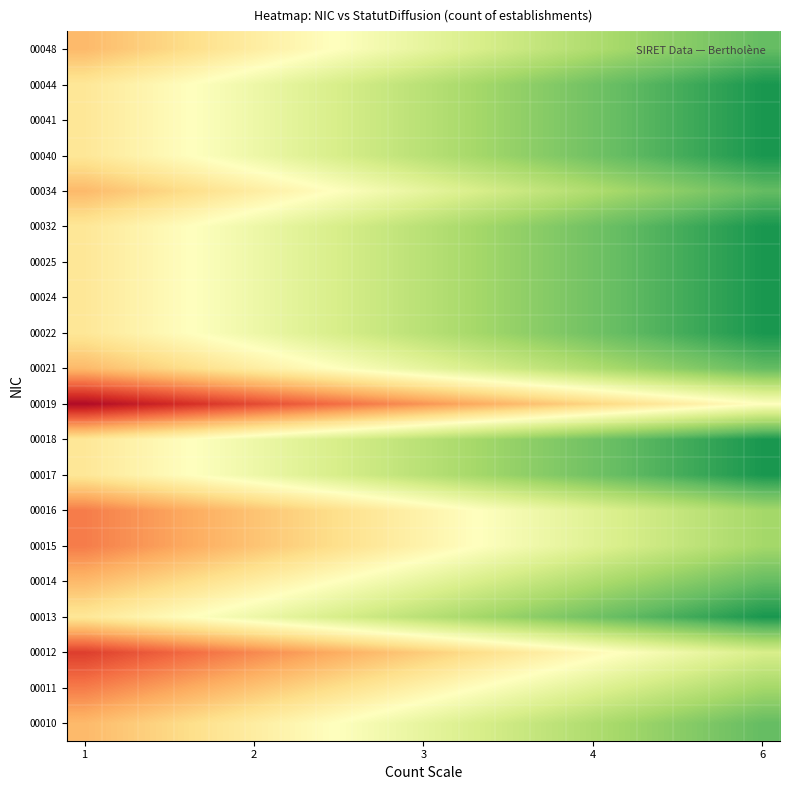

Reading right to left, list all the values displayed in this chart.

00010: 0.6	0.5	0.5	0.4	0.4	0.3	0.3	0.2	0.2	0.2	0.1	0.0	0.0	-0.1	-0.1	-0.2	-0.2	-0.2	-0.3	-0.4
00011: 0.4	0.3	0.3	0.2	0.2	0.2	0.1	0.1	0.0	-0.0	-0.1	-0.1	-0.2	-0.2	-0.3	-0.3	-0.4	-0.4	-0.5	-0.5
00012: 0.2	0.1	0.1	0.0	0.0	-0.1	-0.1	-0.2	-0.2	-0.2	-0.3	-0.4	-0.4	-0.5	-0.5	-0.6	-0.6	-0.7	-0.7	-0.8
00013: 0.8	0.8	0.7	0.6	0.6	0.6	0.5	0.5	0.4	0.4	0.3	0.2	0.2	0.1	0.1	0.0	0.0	-0.1	-0.1	-0.2
00014: 0.6	0.5	0.5	0.4	0.4	0.3	0.3	0.2	0.2	0.2	0.1	0.0	0.0	-0.1	-0.1	-0.2	-0.2	-0.2	-0.3	-0.4
00015: 0.4	0.3	0.3	0.2	0.2	0.2	0.1	0.1	0.0	-0.0	-0.1	-0.1	-0.2	-0.2	-0.3	-0.3	-0.4	-0.4	-0.5	-0.5
00016: 0.4	0.3	0.3	0.2	0.2	0.2	0.1	0.1	0.0	-0.0	-0.1	-0.1	-0.2	-0.2	-0.3	-0.3	-0.4	-0.4	-0.5	-0.5
00017: 0.8	0.8	0.7	0.6	0.6	0.6	0.5	0.5	0.4	0.4	0.3	0.2	0.2	0.1	0.1	0.0	0.0	-0.1	-0.1	-0.2
00018: 0.8	0.8	0.7	0.6	0.6	0.6	0.5	0.5	0.4	0.4	0.3	0.2	0.2	0.1	0.1	0.0	0.0	-0.1	-0.1	-0.2
00019: 0.0	-0.1	-0.1	-0.2	-0.2	-0.2	-0.3	-0.3	-0.4	-0.4	-0.5	-0.6	-0.6	-0.7	-0.7	-0.8	-0.8	-0.8	-0.9	-0.9
00021: 0.6	0.5	0.5	0.4	0.4	0.3	0.3	0.2	0.2	0.2	0.1	0.0	0.0	-0.1	-0.1	-0.2	-0.2	-0.2	-0.3	-0.4
00022: 0.8	0.8	0.7	0.6	0.6	0.6	0.5	0.5	0.4	0.4	0.3	0.2	0.2	0.1	0.1	0.0	0.0	-0.1	-0.1	-0.2
00024: 0.8	0.8	0.7	0.6	0.6	0.6	0.5	0.5	0.4	0.4	0.3	0.2	0.2	0.1	0.1	0.0	0.0	-0.1	-0.1	-0.2
00025: 0.8	0.8	0.7	0.6	0.6	0.6	0.5	0.5	0.4	0.4	0.3	0.2	0.2	0.1	0.1	0.0	0.0	-0.1	-0.1	-0.2
00032: 0.8	0.8	0.7	0.6	0.6	0.6	0.5	0.5	0.4	0.4	0.3	0.2	0.2	0.1	0.1	0.0	0.0	-0.1	-0.1	-0.2
00034: 0.6	0.5	0.5	0.4	0.4	0.3	0.3	0.2	0.2	0.2	0.1	0.0	0.0	-0.1	-0.1	-0.2	-0.2	-0.2	-0.3	-0.4
00040: 0.8	0.8	0.7	0.6	0.6	0.6	0.5	0.5	0.4	0.4	0.3	0.2	0.2	0.1	0.1	0.0	0.0	-0.1	-0.1	-0.2
00041: 0.8	0.8	0.7	0.6	0.6	0.6	0.5	0.5	0.4	0.4	0.3	0.2	0.2	0.1	0.1	0.0	0.0	-0.1	-0.1	-0.2
00044: 0.8	0.8	0.7	0.6	0.6	0.6	0.5	0.5	0.4	0.4	0.3	0.2	0.2	0.1	0.1	0.0	0.0	-0.1	-0.1	-0.2
00048: 0.6	0.5	0.5	0.4	0.4	0.3	0.3	0.2	0.2	0.2	0.1	0.0	0.0	-0.1	-0.1	-0.2	-0.2	-0.2	-0.3	-0.4